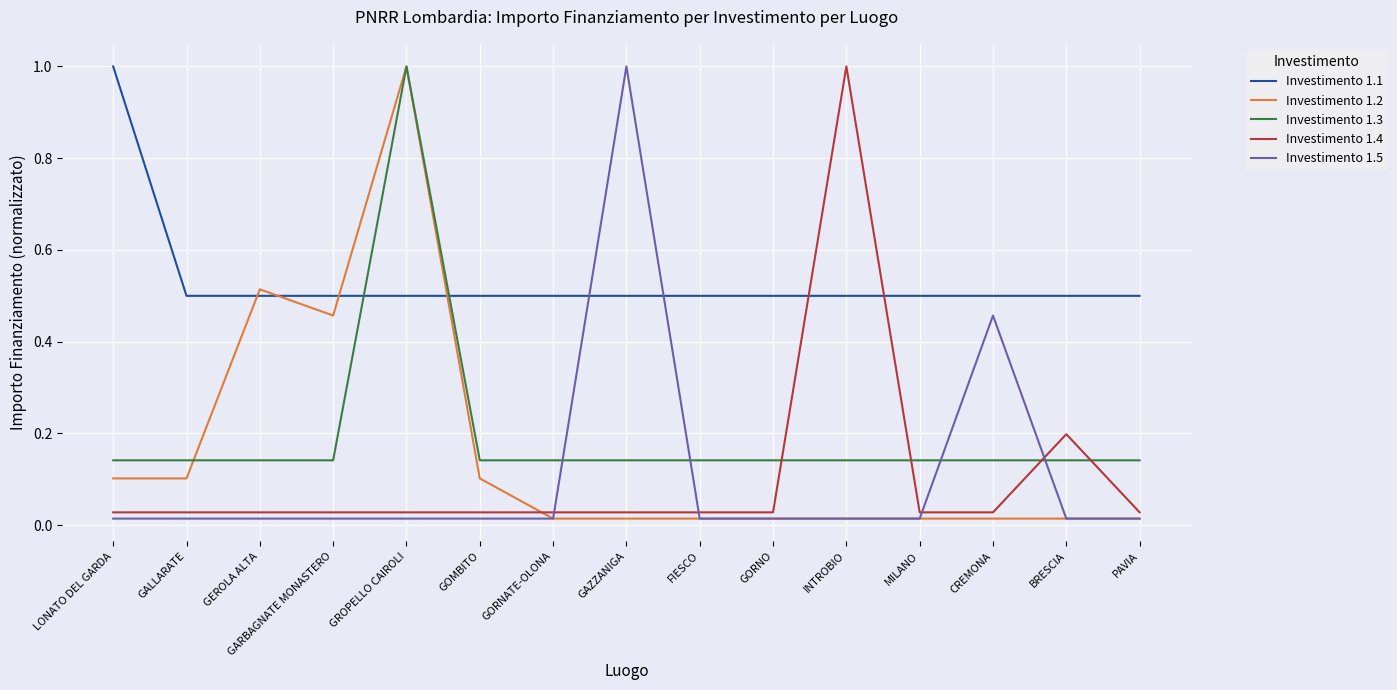

How many categories are shown in the chart?

15